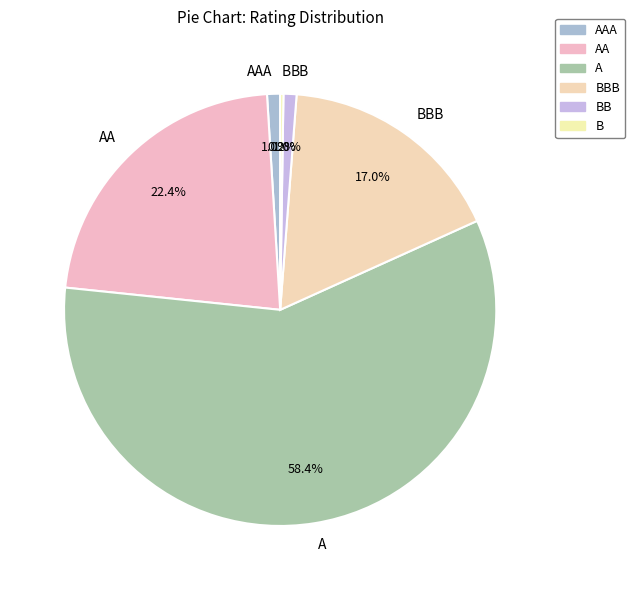

Which category has the biggest portion of the pie?

A